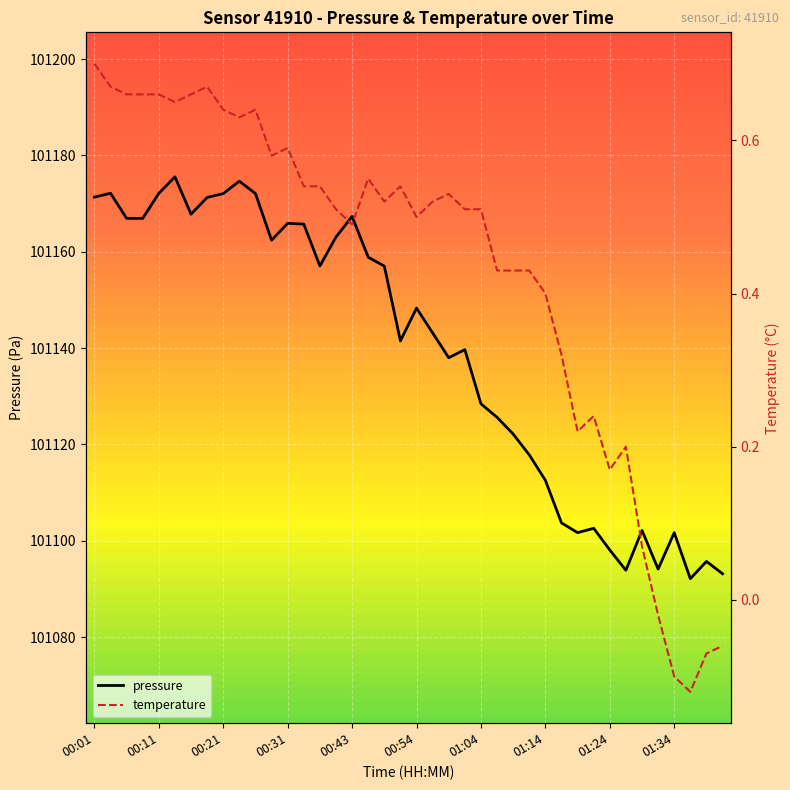

The pressure series shows 54634.8 at 00:21. True or false?

False